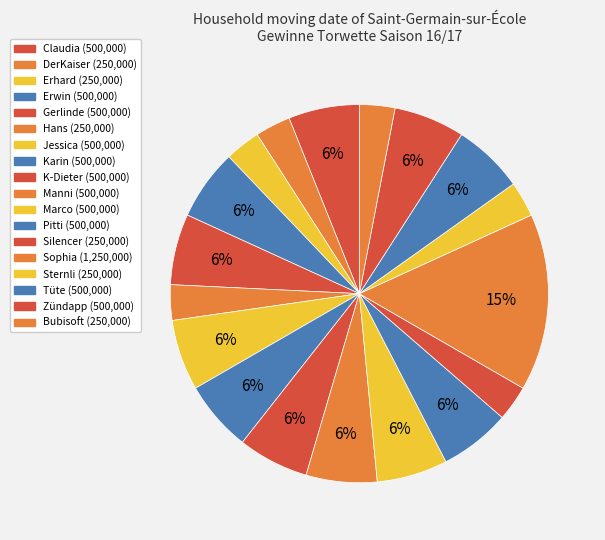

To the nearest percent, what is the average slice percentage?

6%